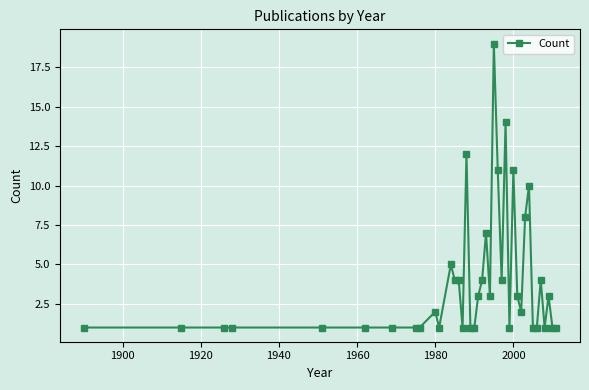

What is the maximum value shown in the chart?

19